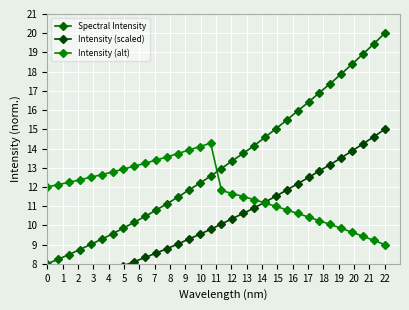

How many distinct data groups are displayed?

3